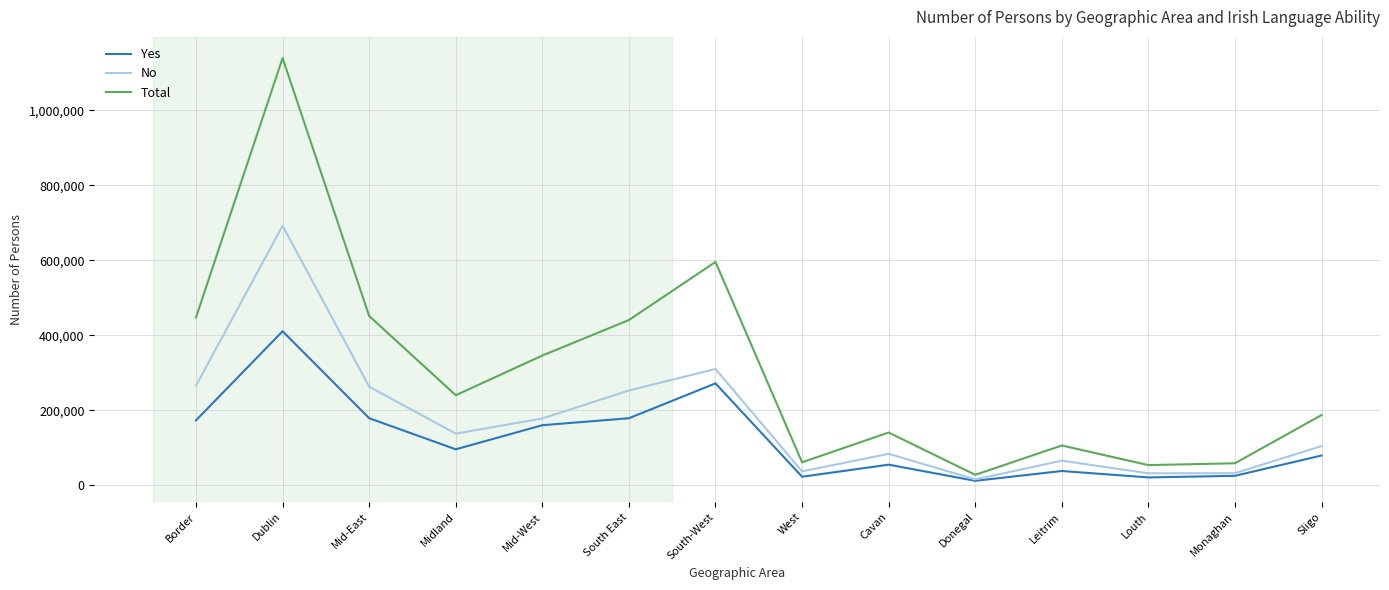

Where is the first local maximum for No?

Dublin